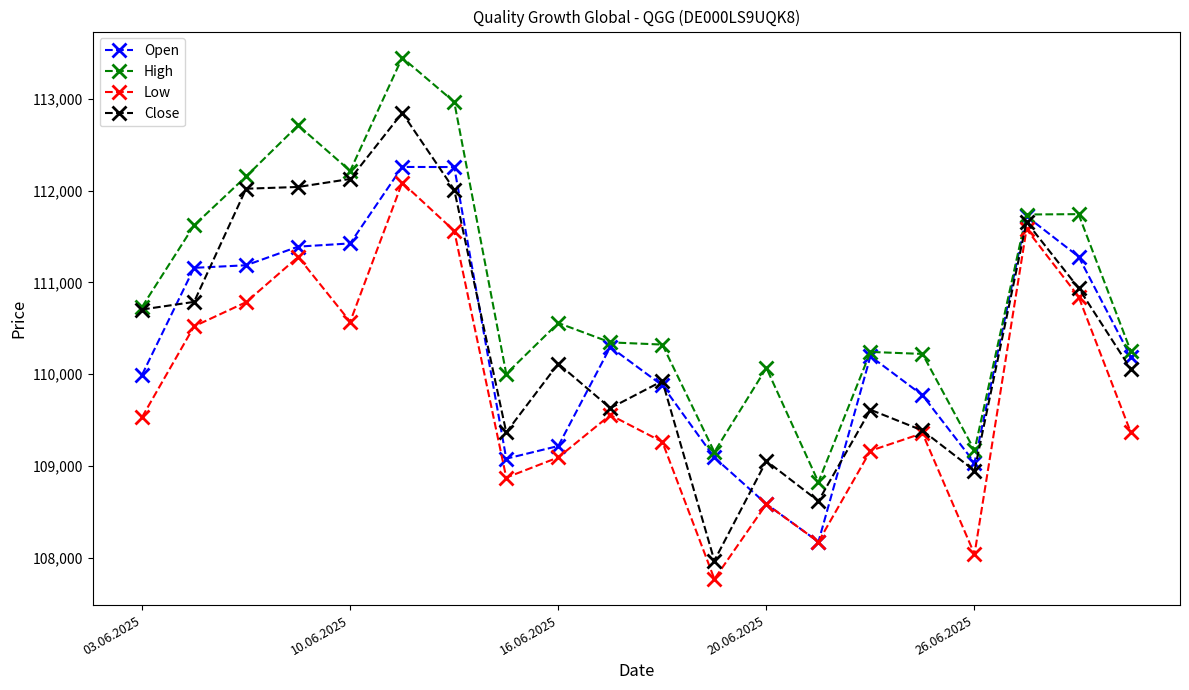

What is the highest value of the High series?

113449